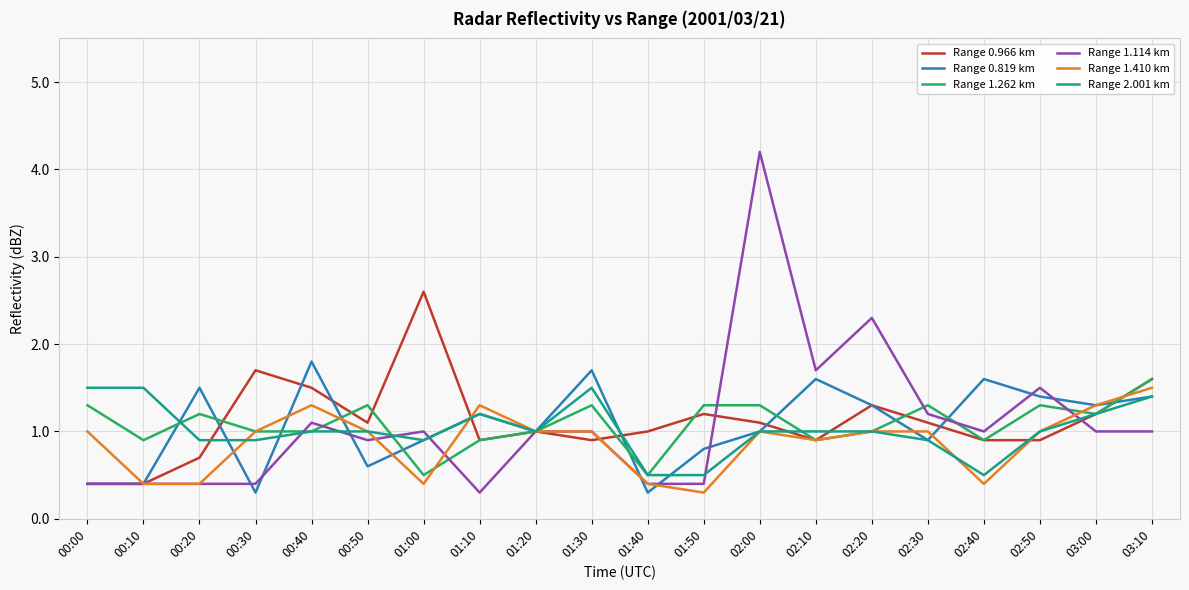

Reading left to right, transcribe all the data shown in this chart.

Range 0.966 km: 00:00=0.4	00:10=0.4	00:20=0.7	00:30=1.7	00:40=1.5	00:50=1.1	01:00=2.6	01:10=0.9	01:20=1.0	01:30=0.9	01:40=1.0	01:50=1.2	02:00=1.1	02:10=0.9	02:20=1.3	02:30=1.1	02:40=0.9	02:50=0.9	03:00=1.2	03:10=1.6
Range 0.819 km: 00:00=0.4	00:10=0.4	00:20=1.5	00:30=0.3	00:40=1.8	00:50=0.6	01:00=0.9	01:10=1.2	01:20=1.0	01:30=1.7	01:40=0.3	01:50=0.8	02:00=1.0	02:10=1.6	02:20=1.3	02:30=0.9	02:40=1.6	02:50=1.4	03:00=1.3	03:10=1.4
Range 1.262 km: 00:00=1.3	00:10=0.9	00:20=1.2	00:30=1.0	00:40=1.0	00:50=1.3	01:00=0.5	01:10=0.9	01:20=1.0	01:30=1.3	01:40=0.5	01:50=1.3	02:00=1.3	02:10=0.9	02:20=1.0	02:30=1.3	02:40=0.9	02:50=1.3	03:00=1.2	03:10=1.6
Range 1.114 km: 00:00=0.4	00:10=0.4	00:20=0.4	00:30=0.4	00:40=1.1	00:50=0.9	01:00=1.0	01:10=0.3	01:20=1.0	01:30=1.0	01:40=0.4	01:50=0.4	02:00=4.2	02:10=1.7	02:20=2.3	02:30=1.2	02:40=1.0	02:50=1.5	03:00=1.0	03:10=1.0
Range 1.410 km: 00:00=1.0	00:10=0.4	00:20=0.4	00:30=1.0	00:40=1.3	00:50=1.0	01:00=0.4	01:10=1.3	01:20=1.0	01:30=1.0	01:40=0.4	01:50=0.3	02:00=1.0	02:10=0.9	02:20=1.0	02:30=1.0	02:40=0.4	02:50=1.0	03:00=1.3	03:10=1.5
Range 2.001 km: 00:00=1.5	00:10=1.5	00:20=0.9	00:30=0.9	00:40=1.0	00:50=1.0	01:00=0.9	01:10=1.2	01:20=1.0	01:30=1.5	01:40=0.5	01:50=0.5	02:00=1.0	02:10=1.0	02:20=1.0	02:30=0.9	02:40=0.5	02:50=1.0	03:00=1.2	03:10=1.4